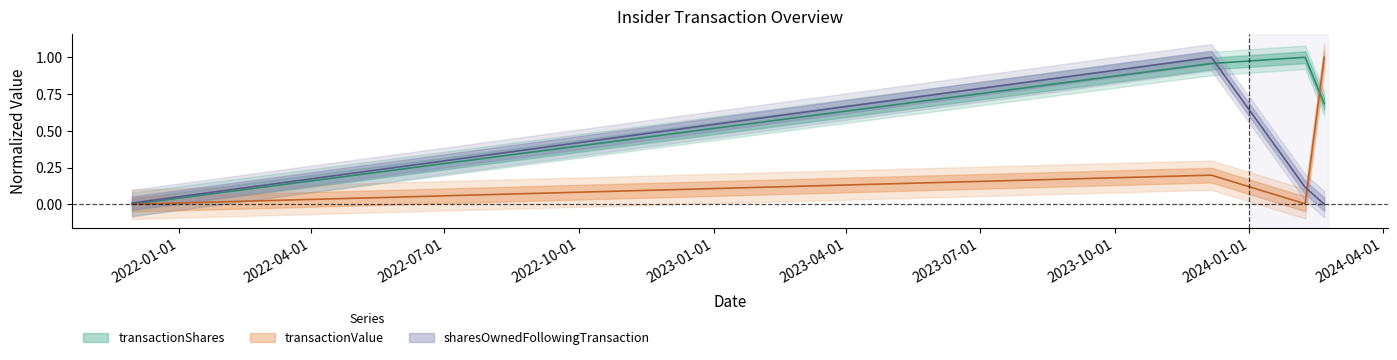

At which label is sharesOwnedFollowingTransaction closest to 0?

2024-02-21